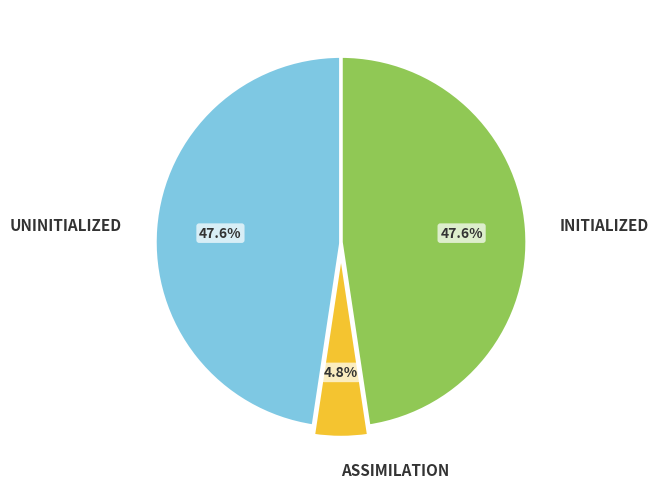

Does any single category account for the majority?

No